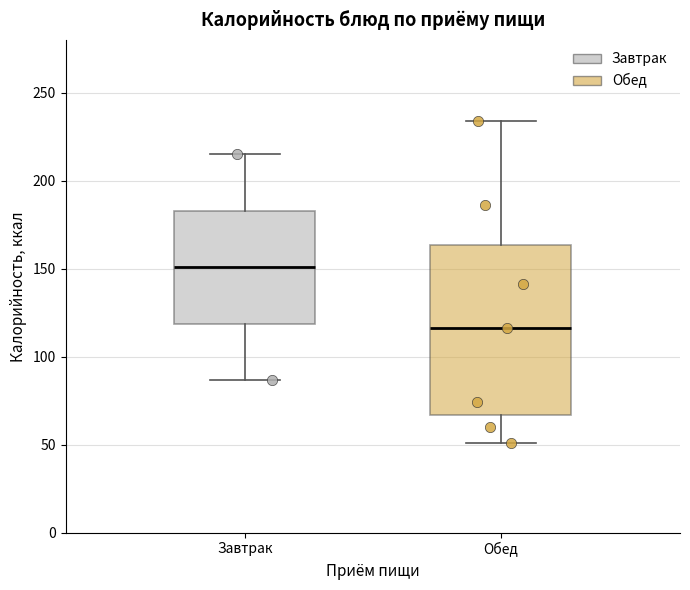

Reading left to right, transcribe this box plot: for each box, give where its median line is, the range the box spans, and where its two whiskers end, as read against the y-axis. The values are not printed on the chart, so give them approximately, as read against the axis.

Завтрак: median 150, box 120 to 185, whiskers 85 to 215
Обед: median 115, box 65 to 165, whiskers 50 to 235